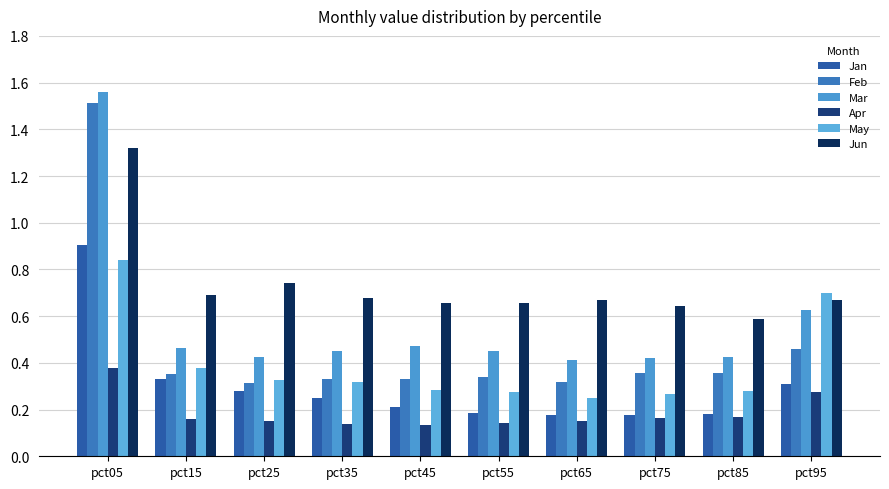

What value does the Apr series have at pct15?

0.2